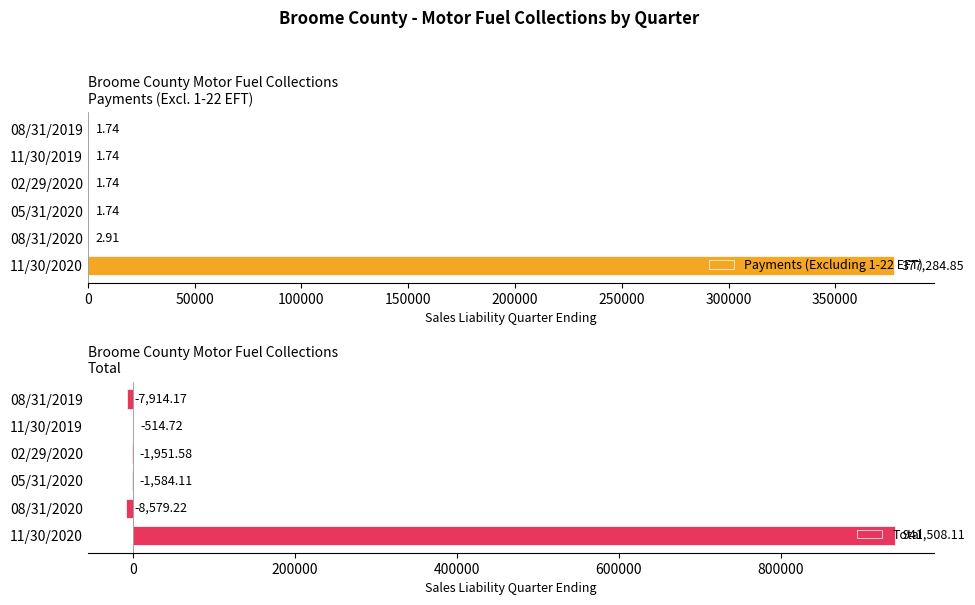

How many values in the Total series are below -1584?

4